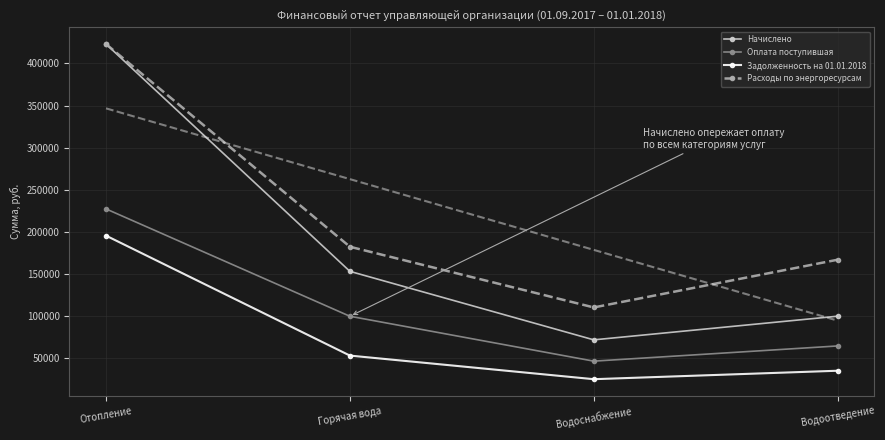

What is the value of the Оплата поступившая point at the 2nd from the left?

99949.1